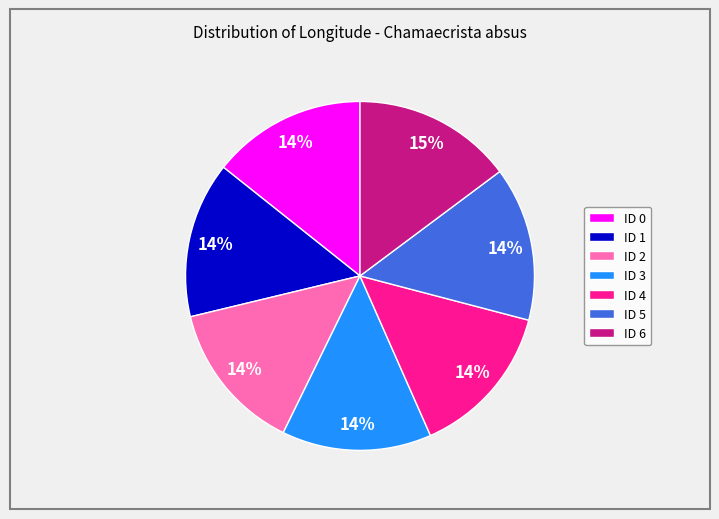

How many slices are in this pie chart?

7